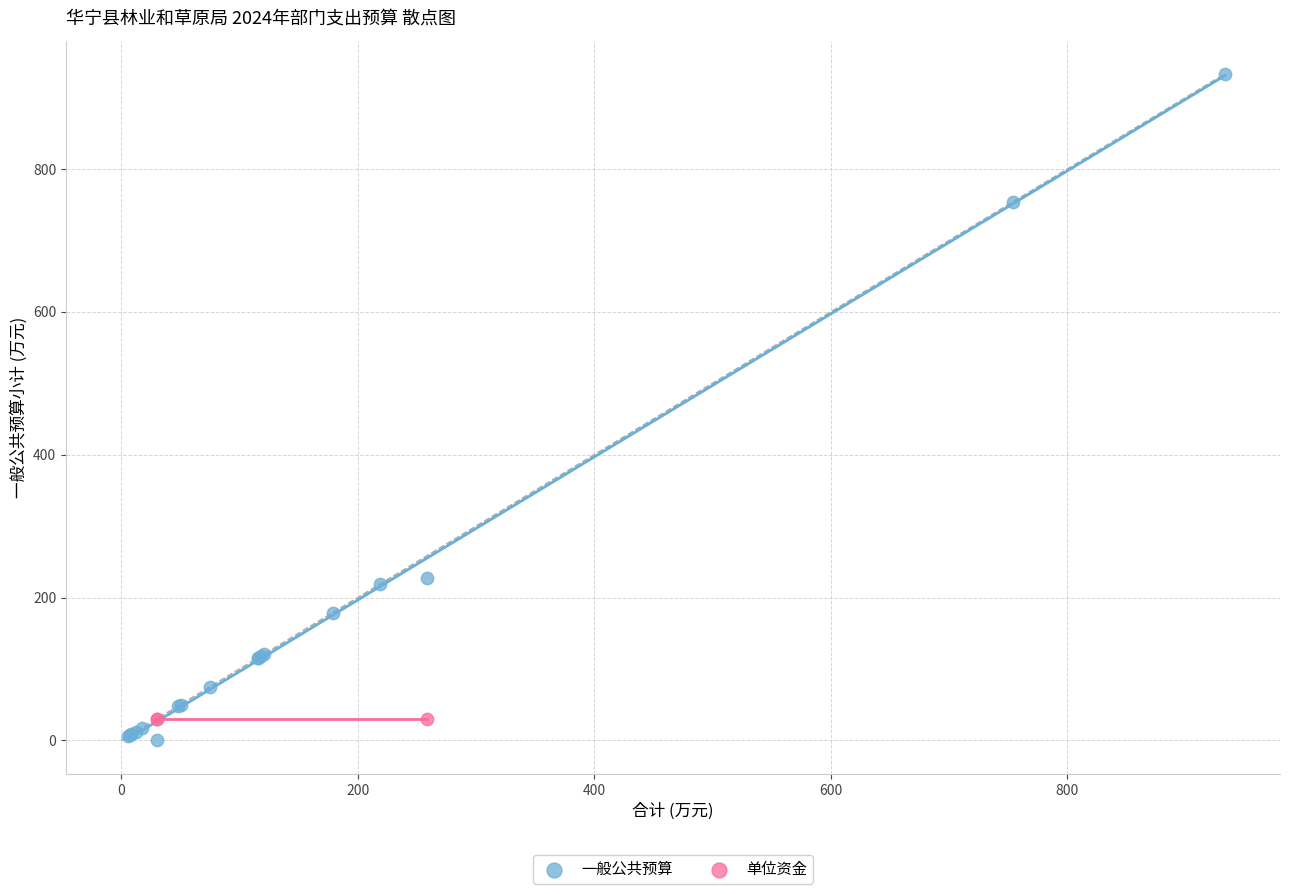

Which series reaches the maximum Y coordinate?

一般公共预算